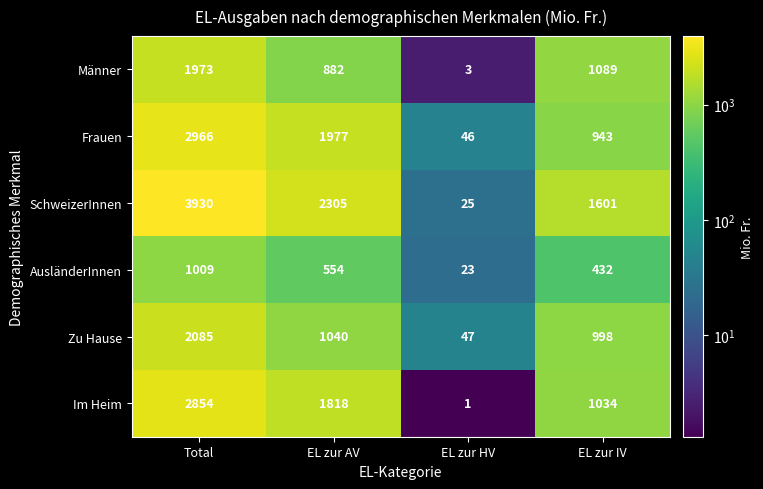

Reading left to right, what are all the values shown in this chart?

Männer: Total=1973	EL zur AV=882	EL zur HV=3	EL zur IV=1089
Frauen: Total=2966	EL zur AV=1977	EL zur HV=46	EL zur IV=943
SchweizerInnen: Total=3930	EL zur AV=2305	EL zur HV=25	EL zur IV=1601
AusländerInnen: Total=1009	EL zur AV=554	EL zur HV=23	EL zur IV=432
Zu Hause: Total=2085	EL zur AV=1040	EL zur HV=47	EL zur IV=998
Im Heim: Total=2854	EL zur AV=1818	EL zur HV=1	EL zur IV=1034